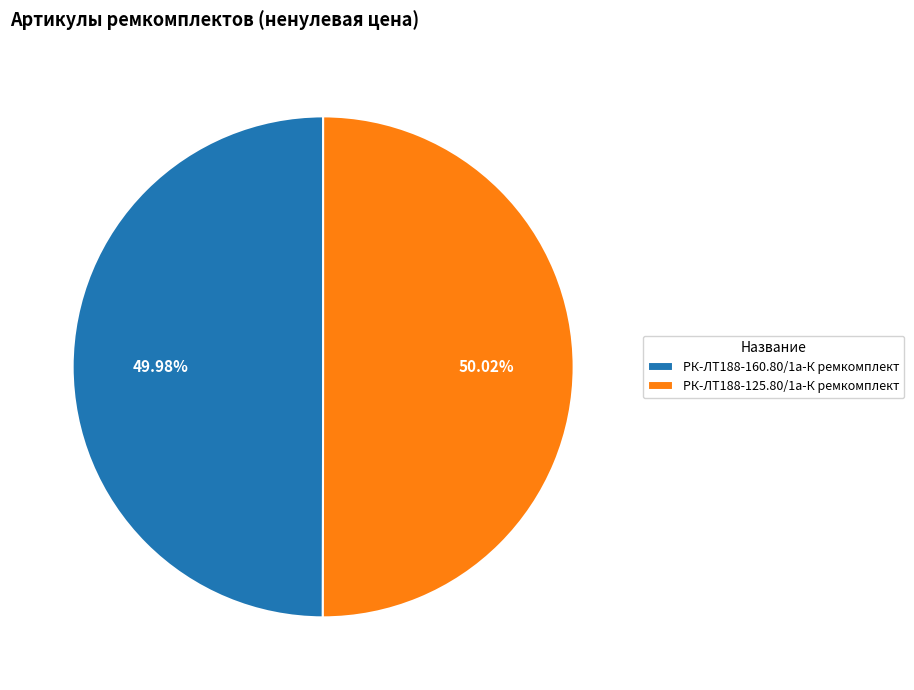

To the nearest percent, what is the average slice percentage?

50%